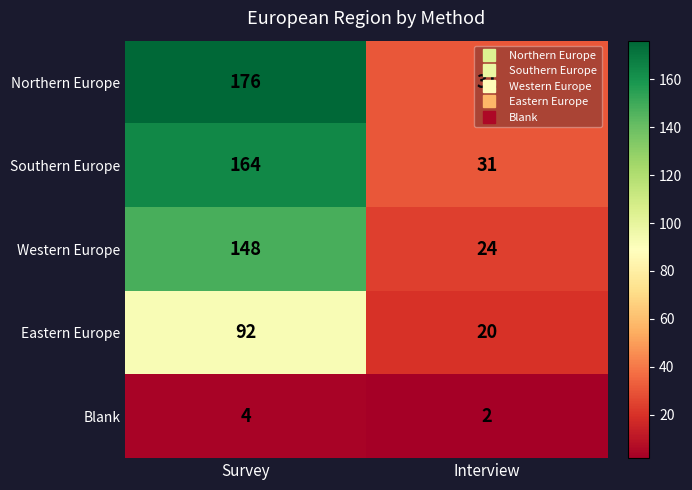

What is the maximum value shown in the chart?

176